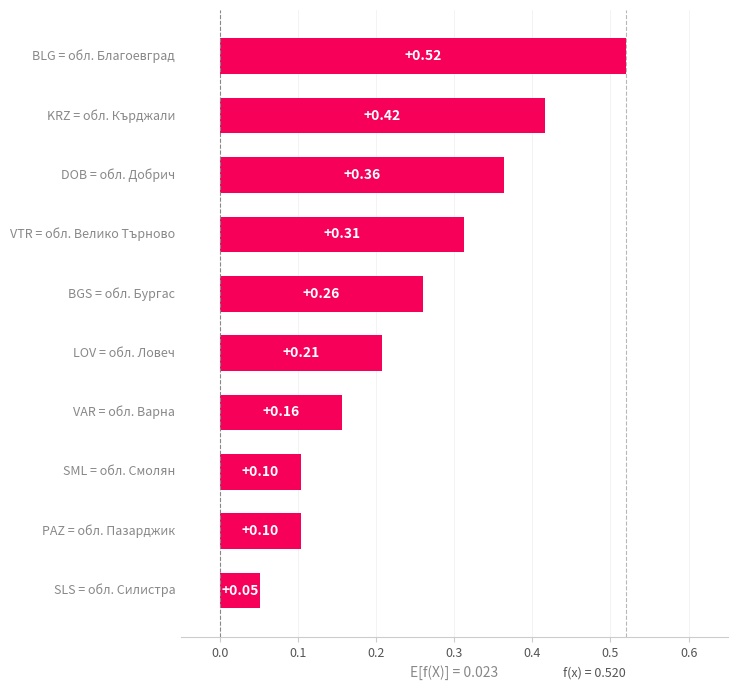

What is the sum of all values?

2.5